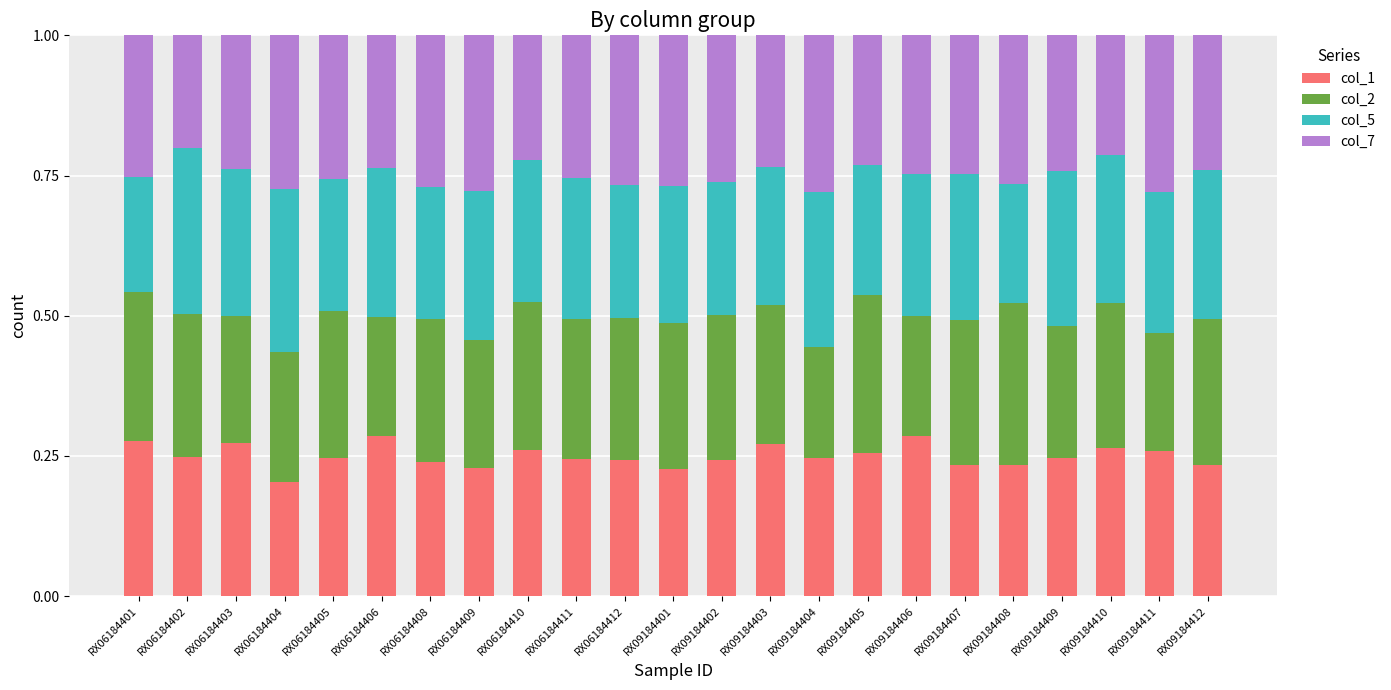

What is the sum of the col_1 values at RX06184405 and RX09184405?

0.5